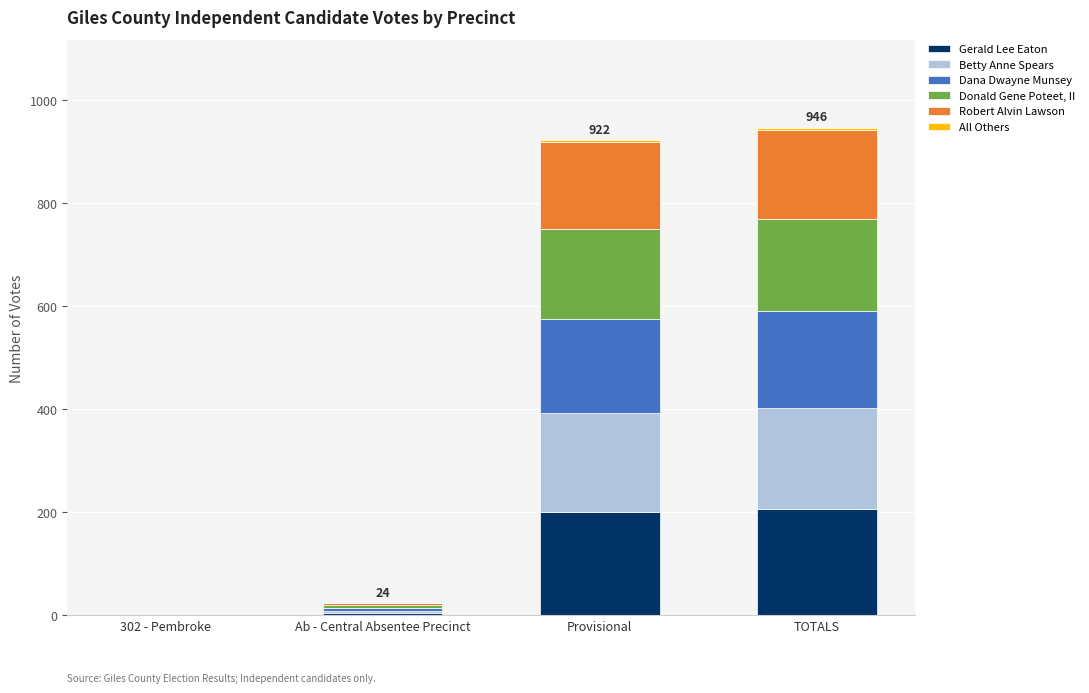

Are the bars horizontal?

No